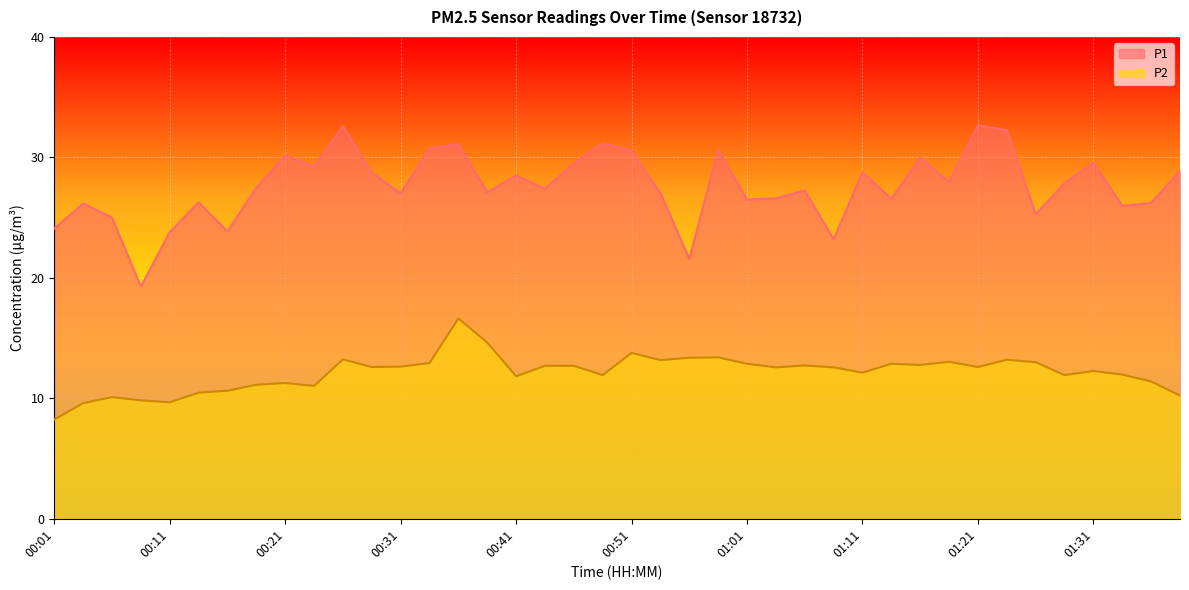

True or false: P1 and P2 cross at least once.

False